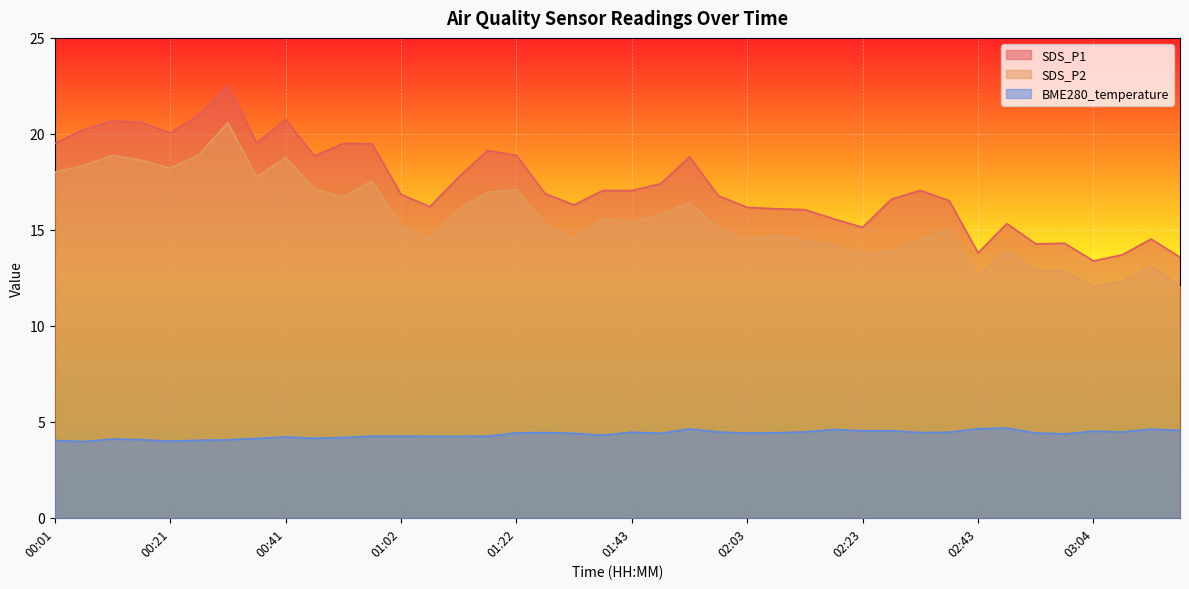

What is the label of the 17th point from the left?

01:22